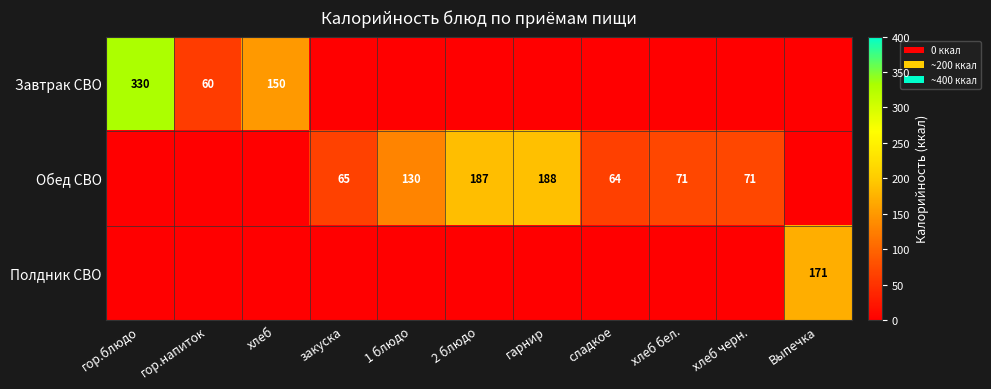

The Обед СВО series shows 64 at сладкое. True or false?

True